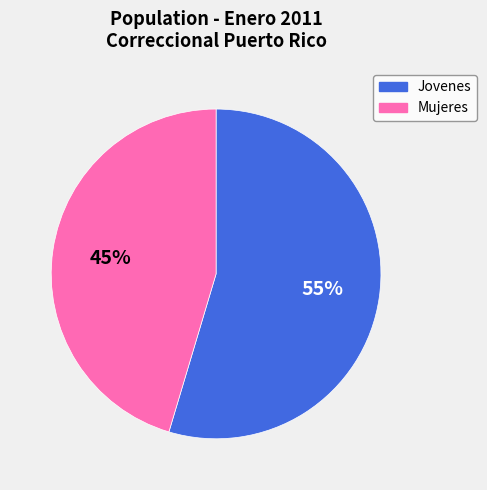

Which slice is the largest?

Jovenes